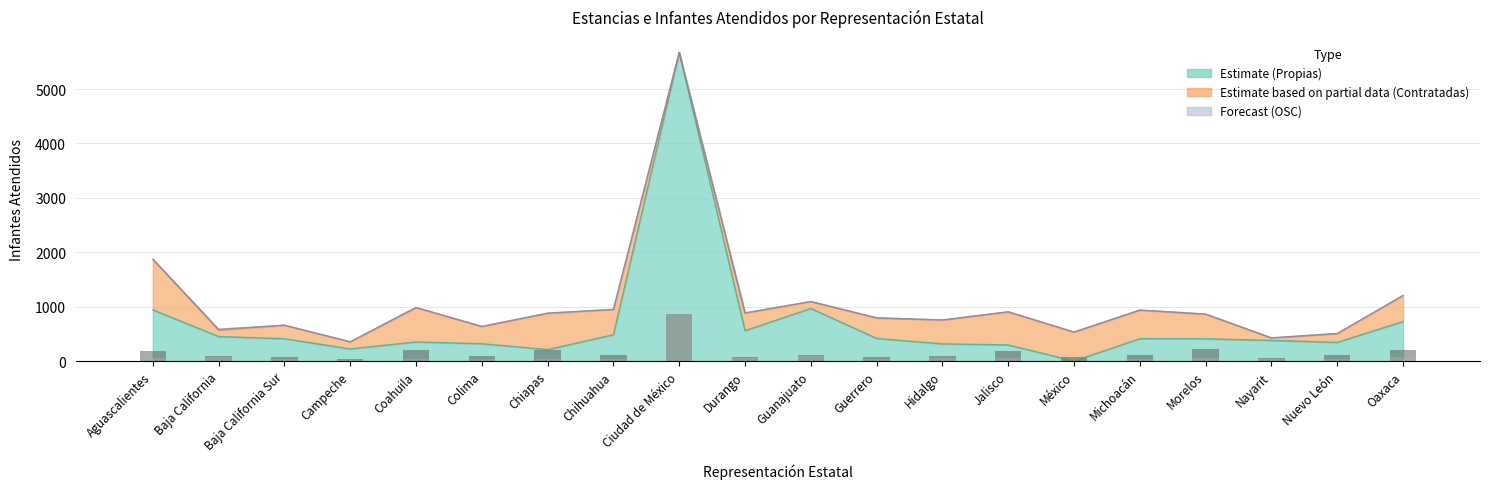

What is the difference between the maximum and second lowest values in the Contratadas Estancias (scaled) series?

140